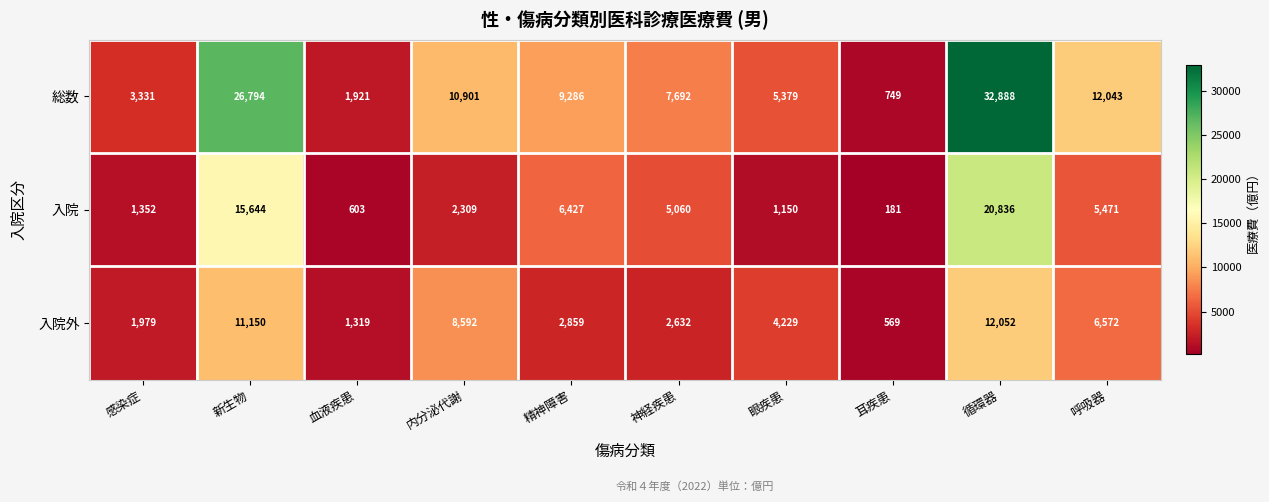

At how many categories does at least one series exceed 16985?

2